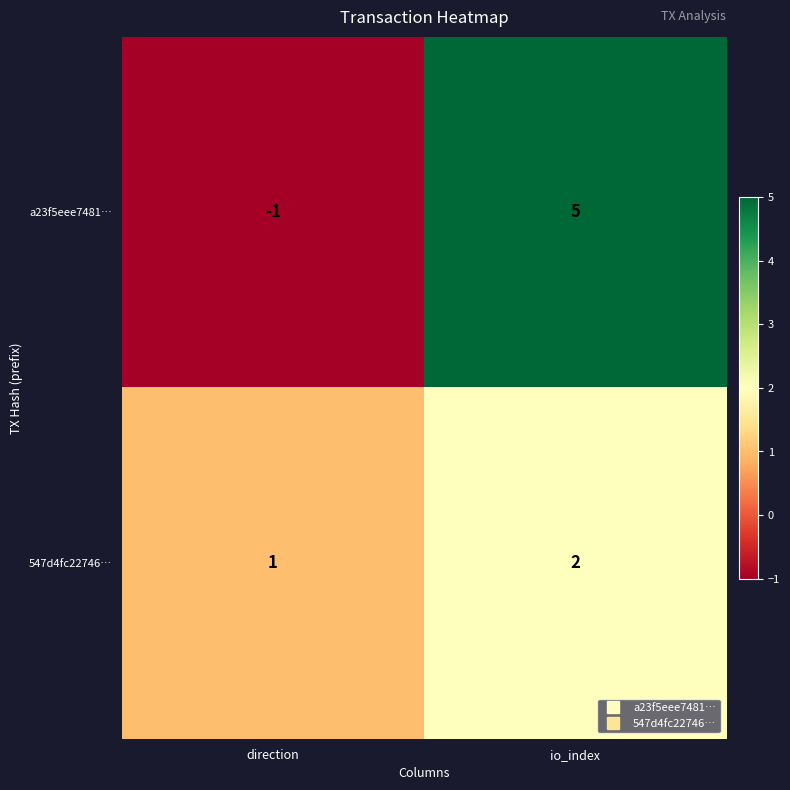

At which category is the sum across all series the highest?

io_index